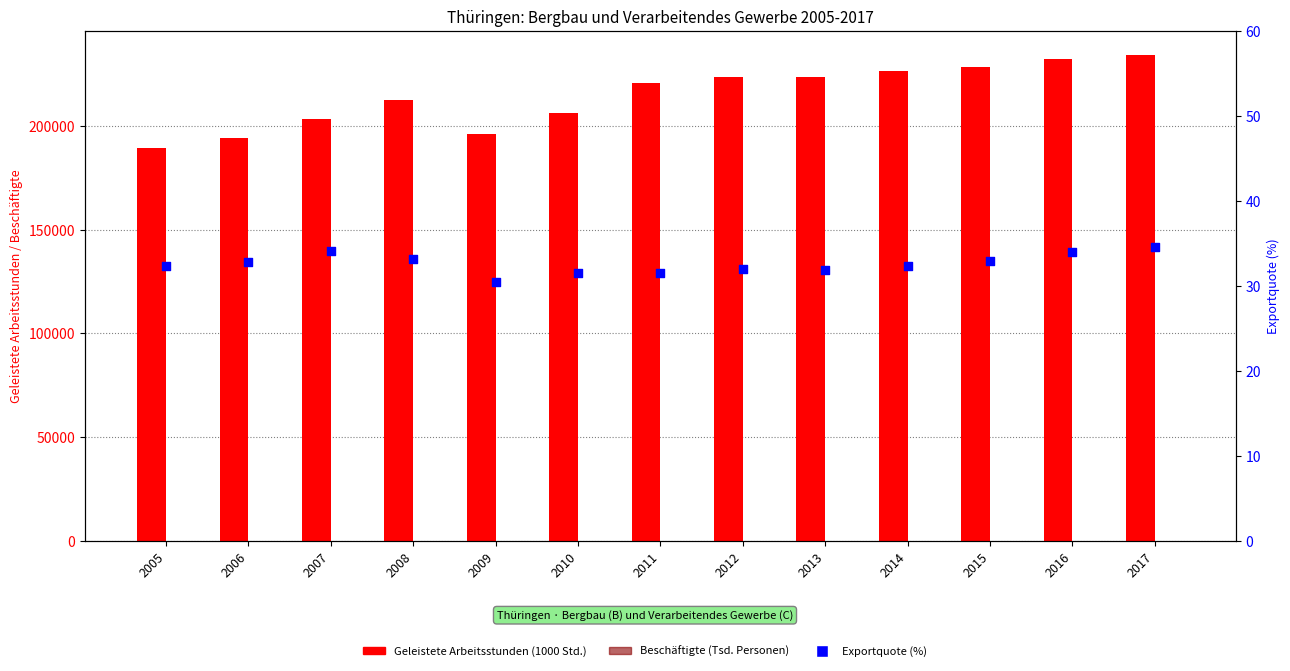

Which series contains the lowest Y value?

Exportquote (%)